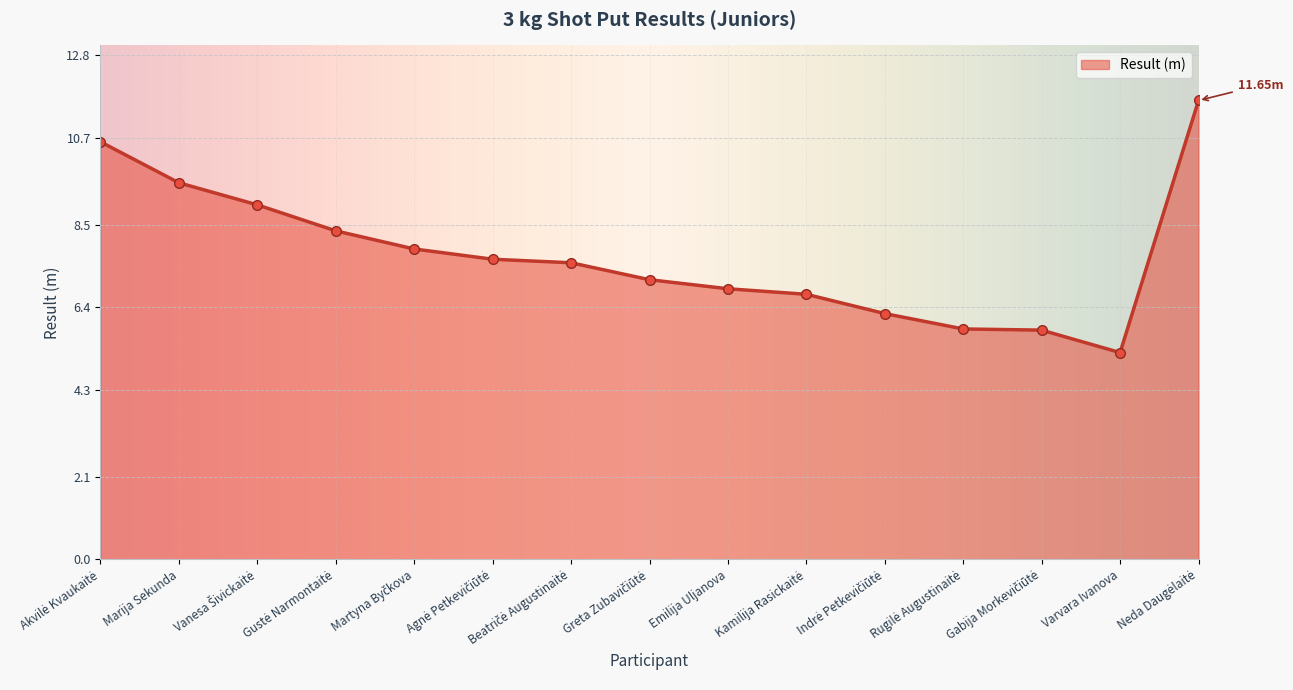

What is the difference between the maximum and minimum values?

6.4